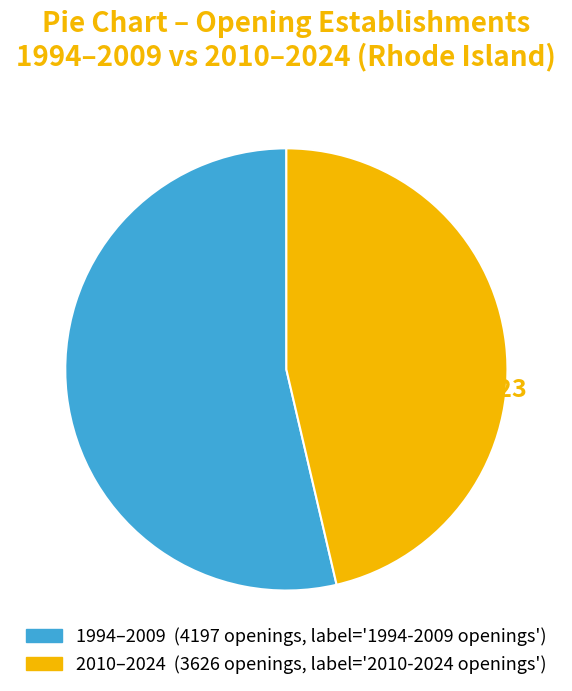

Is there a majority slice in this chart?

Yes